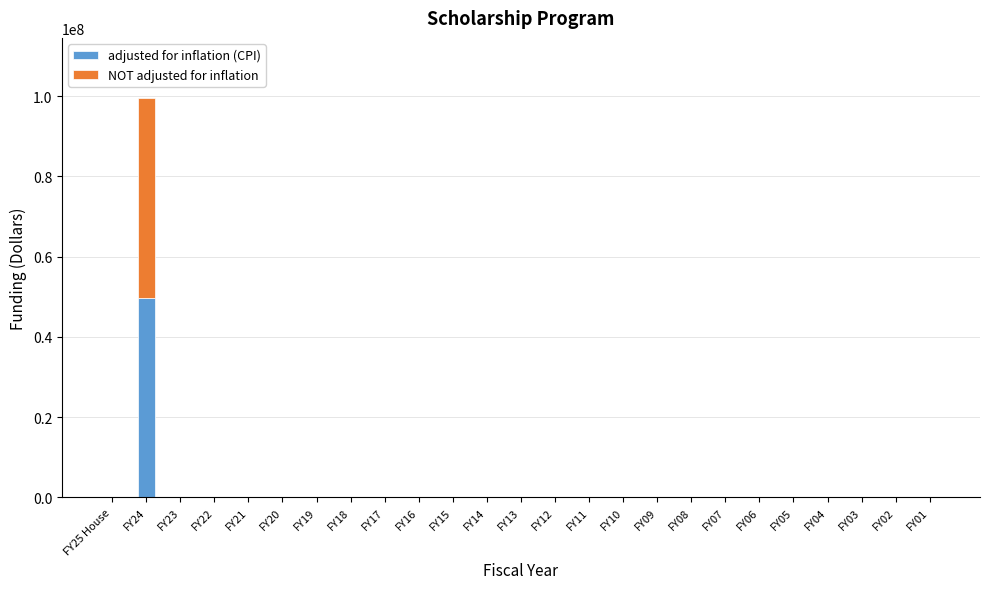

At which category is the sum across all series the highest?

FY24